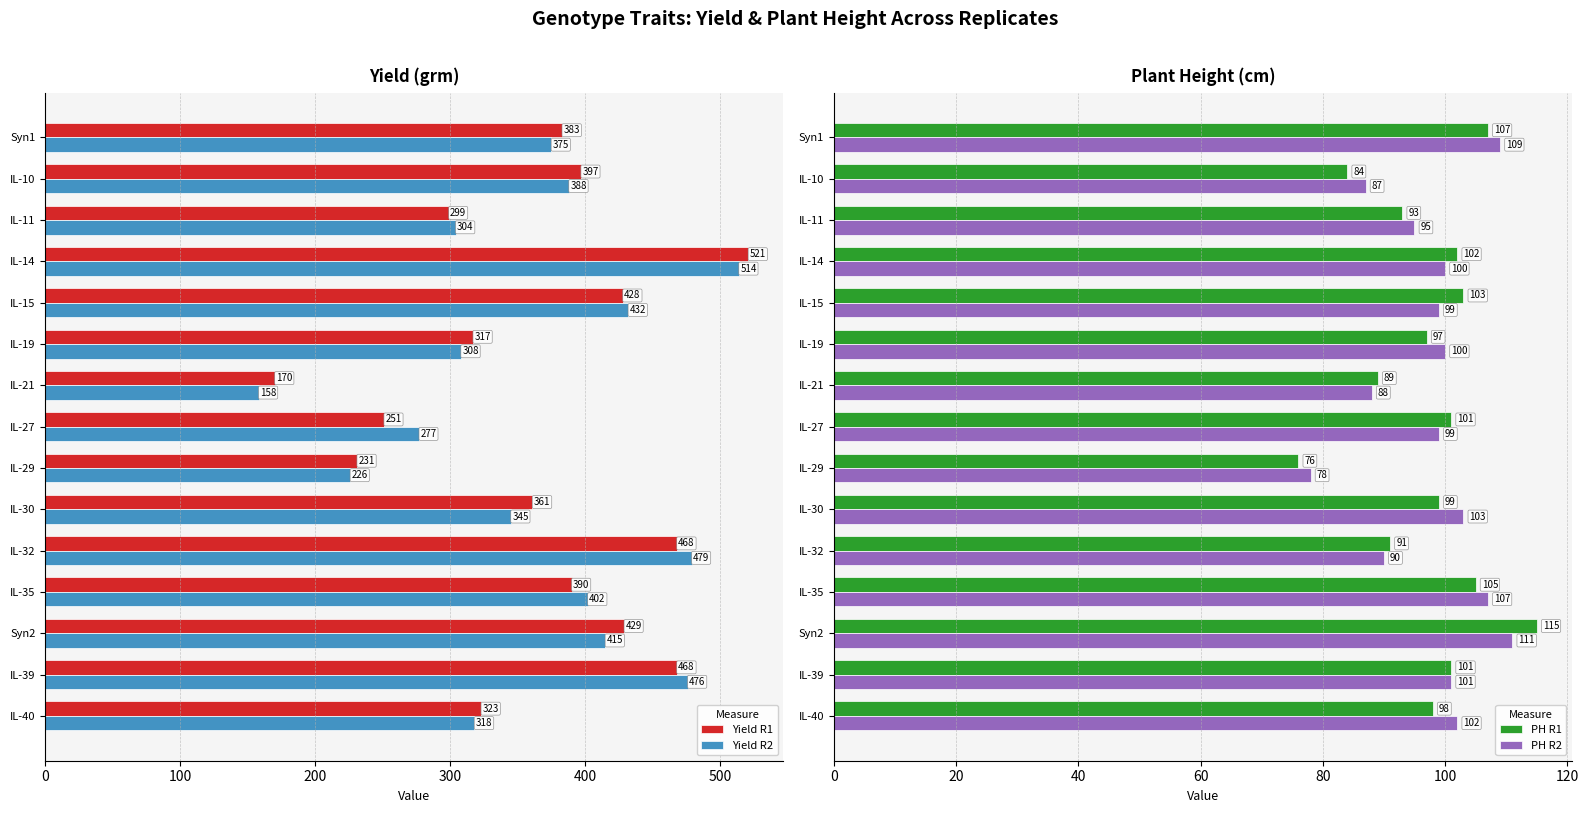

What is the minimum value for Yield R2?

158